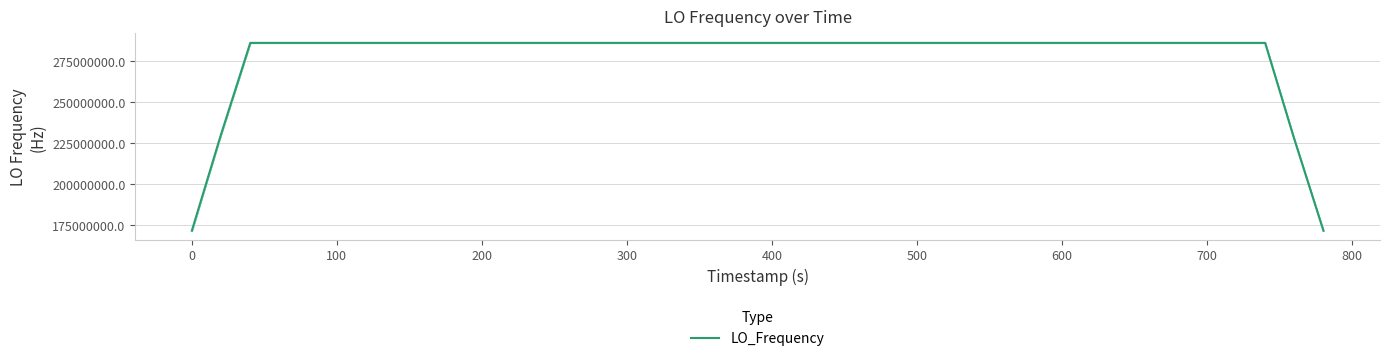

What is the maximum value shown in the chart?

286078801.0